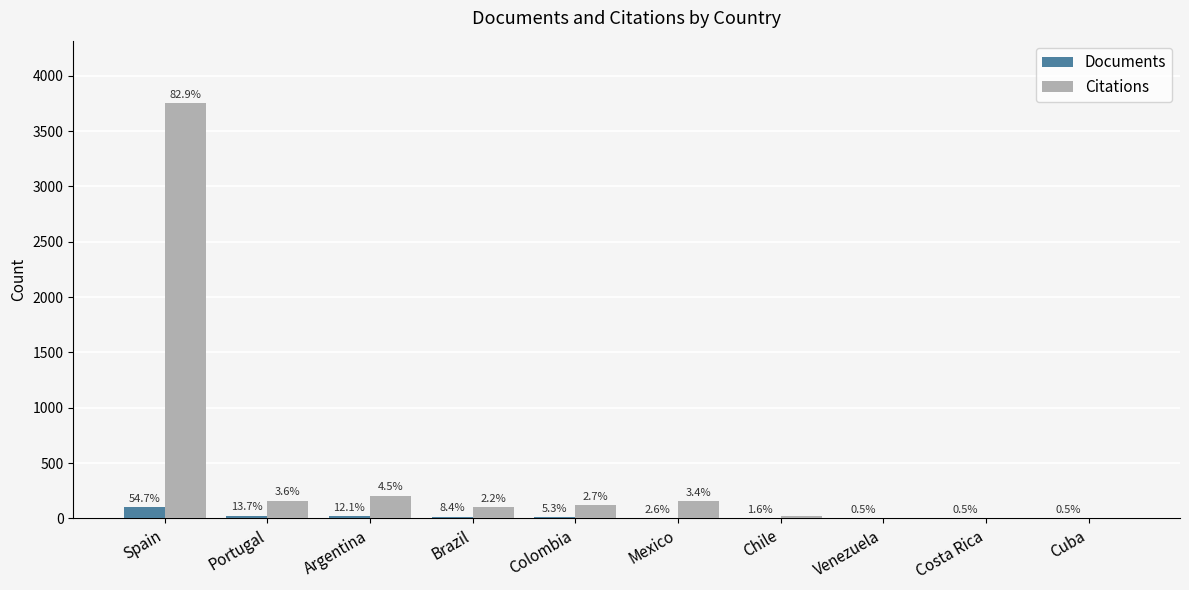

Which series changed the most between Portugal and Cuba?

Citations